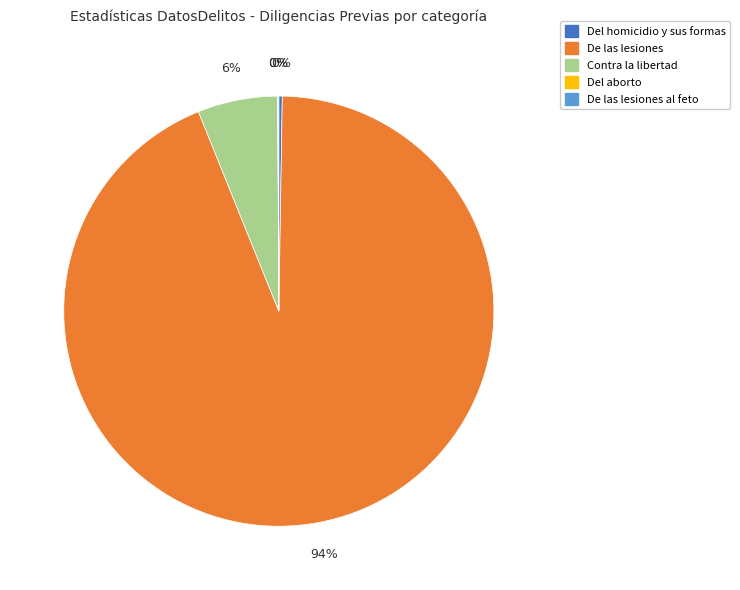

To the nearest percent, what is the difference between the largest and smallest slice percentages?

94%